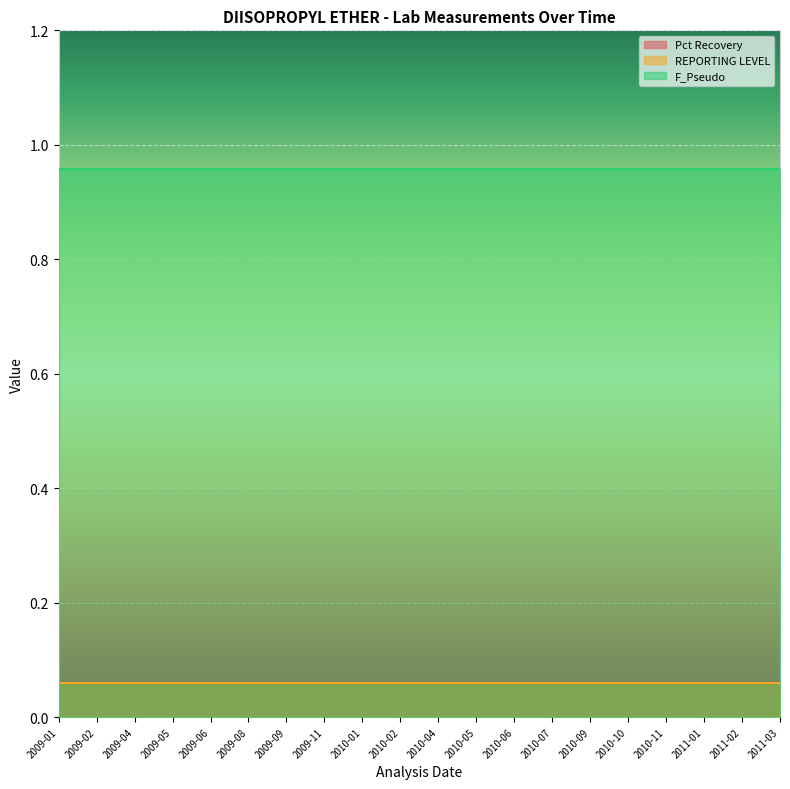

How many lines are shown in the chart?

3